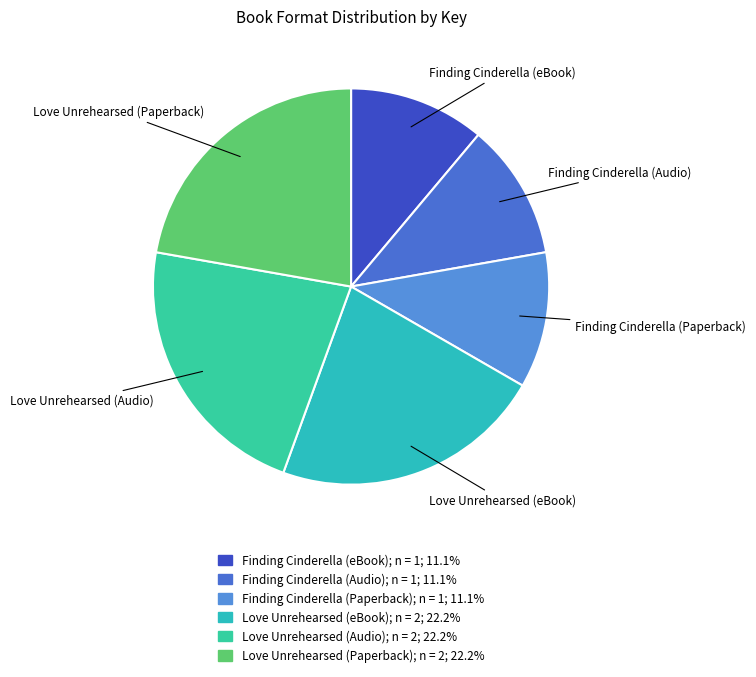

Does Finding Cinderella (eBook) account for over 50% of the chart?

No